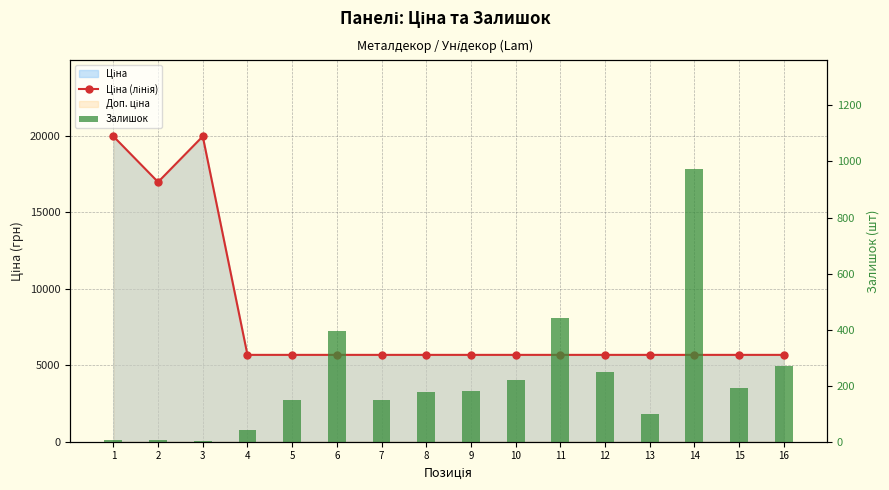

At how many categories does at least one series exceed 18344?

2